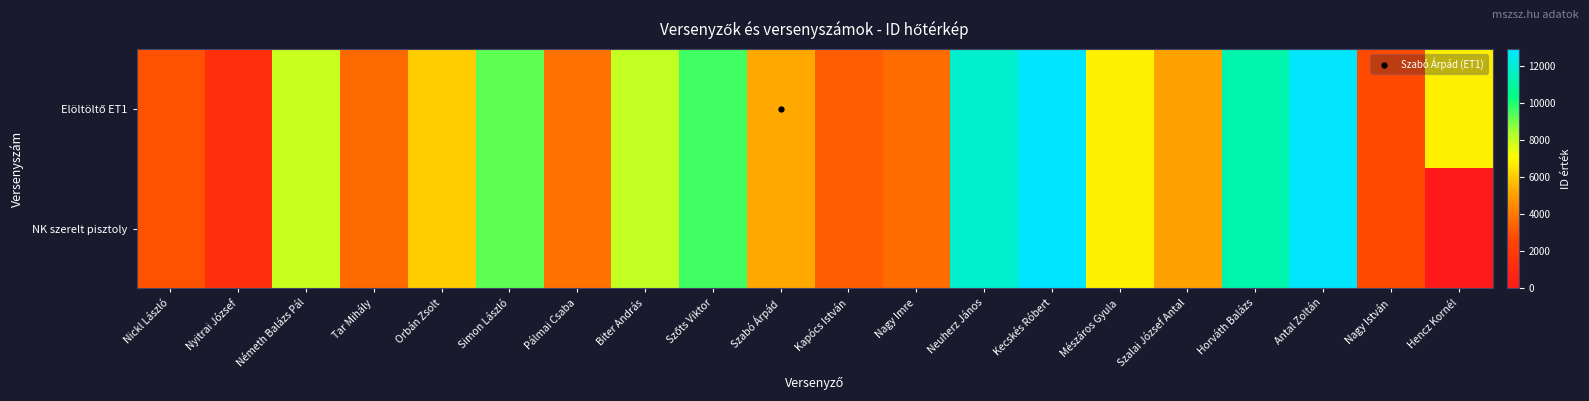

What is the greatest value displayed?

12910